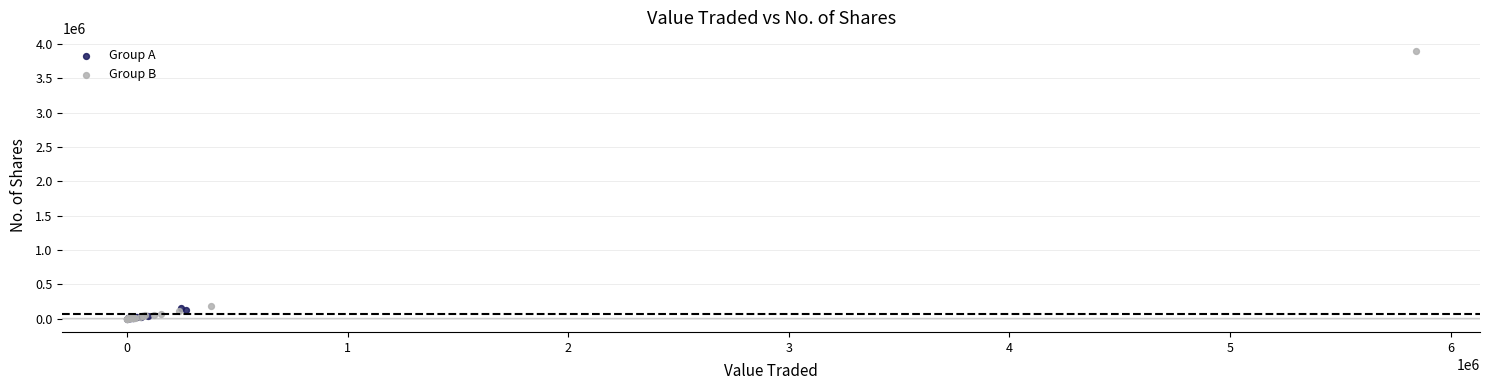

Which series reaches the maximum Y coordinate?

Group B